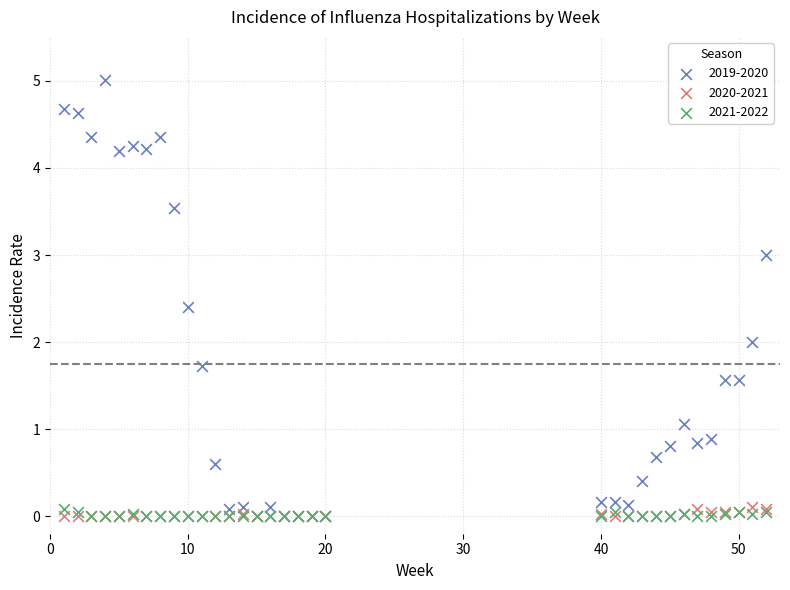

Which series has the widest spread of Y values?

2019-2020